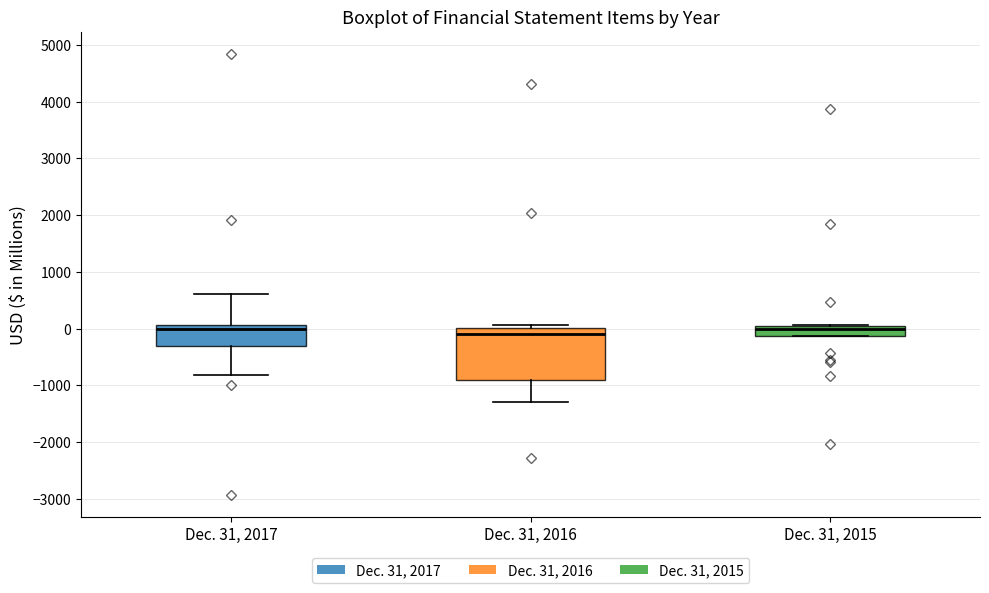

Where is the lower edge of the box for Dec. 31, 2015 on the y-axis? The values are not printed on the chart, so give them approximately, as read against the axis.

-100